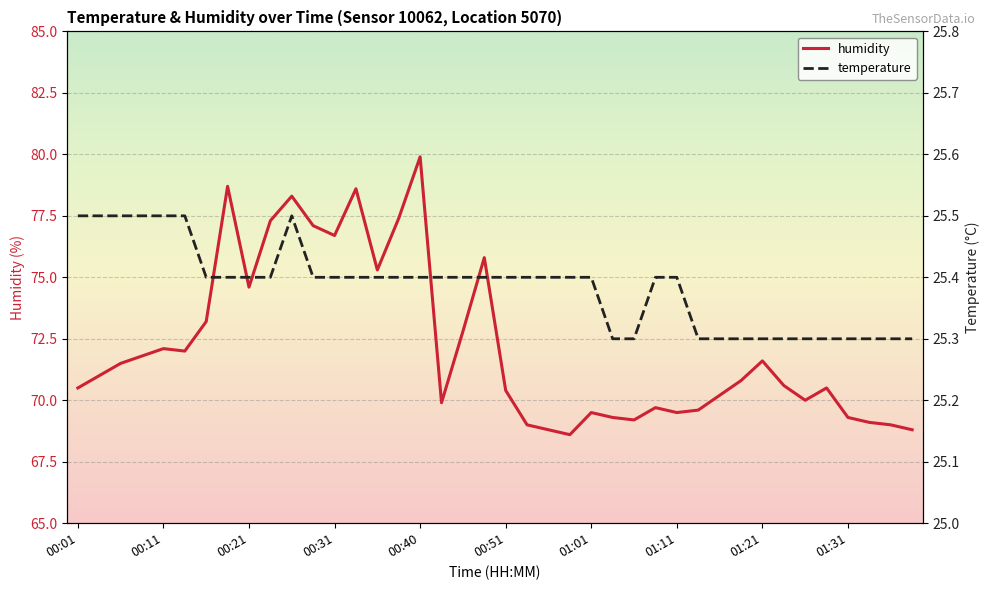

What is the value of the temperature point at the 6th from the left?

25.5